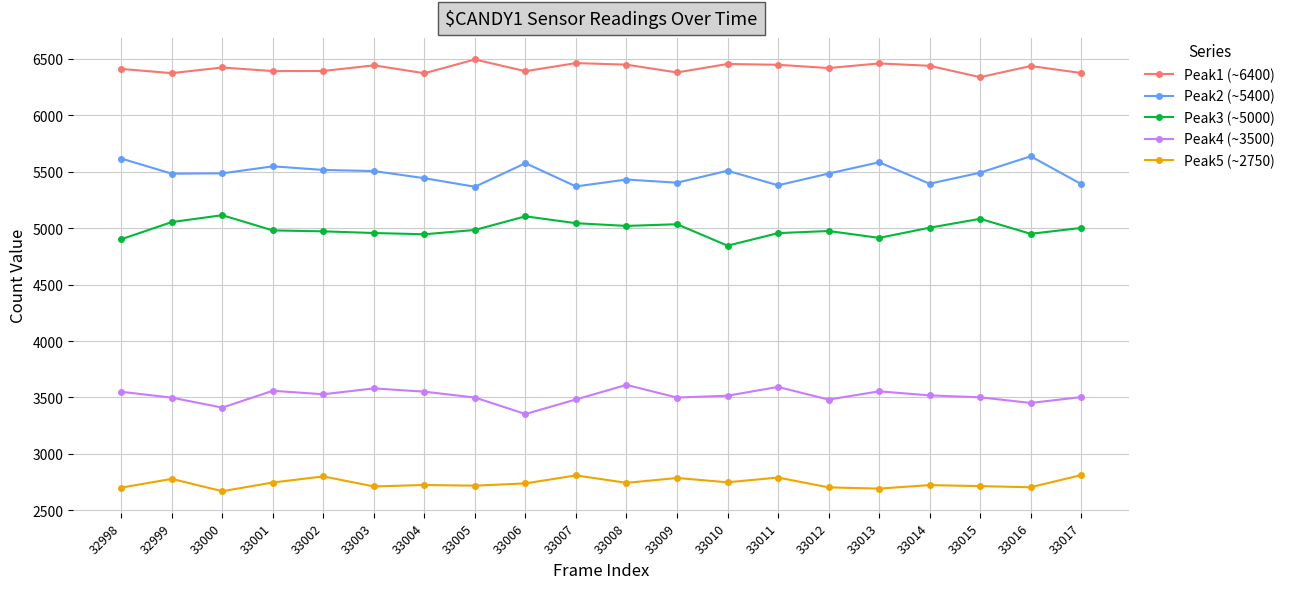

What is the difference between the maximum and minimum values in the Peak2 (~5400) series?

270